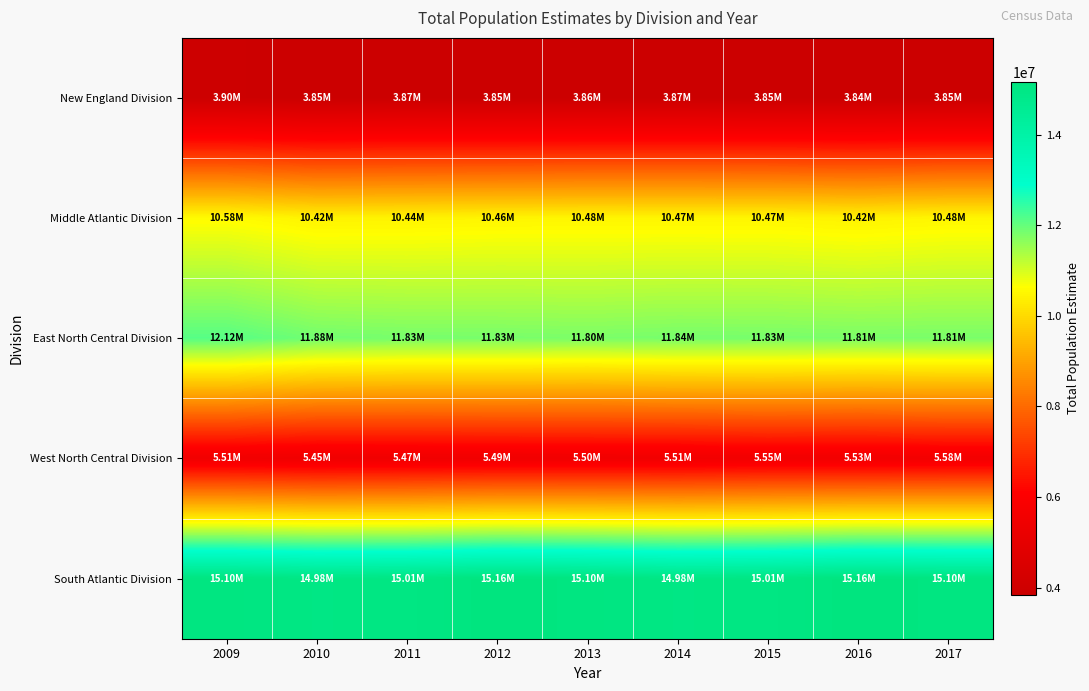

At how many categories does at least one series exceed 14165828?

9